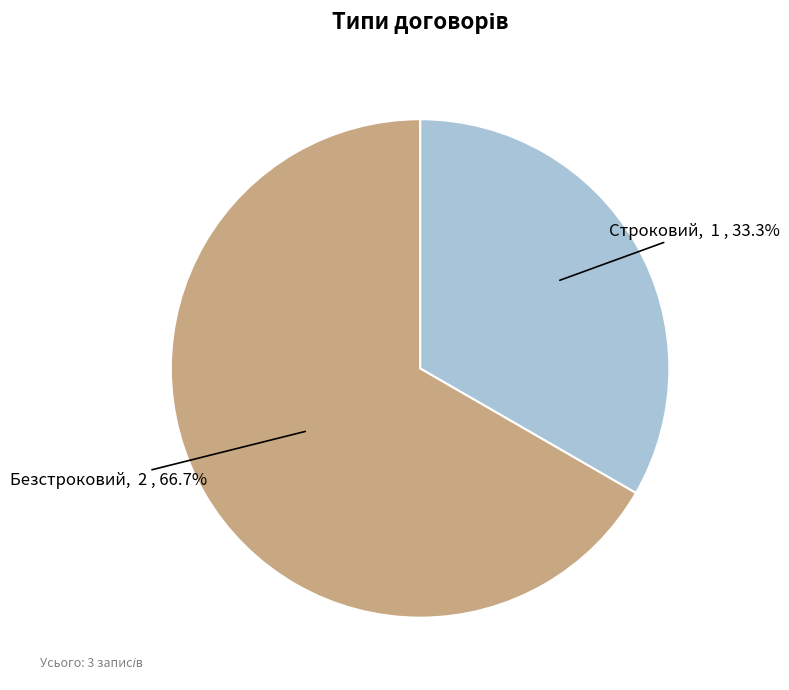

To the nearest percent, what is the average slice percentage?

50%